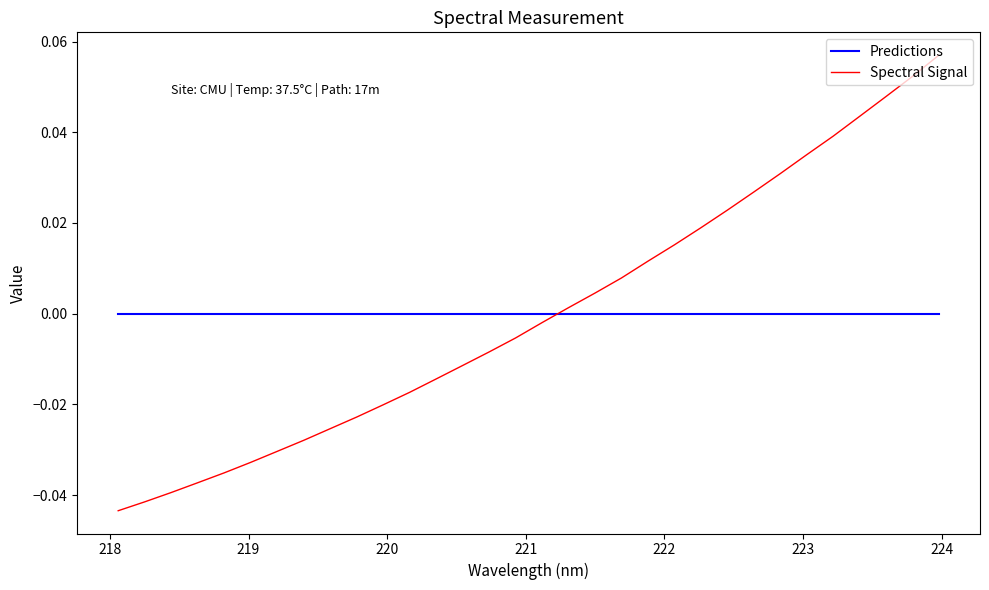

Which series has the largest range (max minus min)?

Spectral Signal